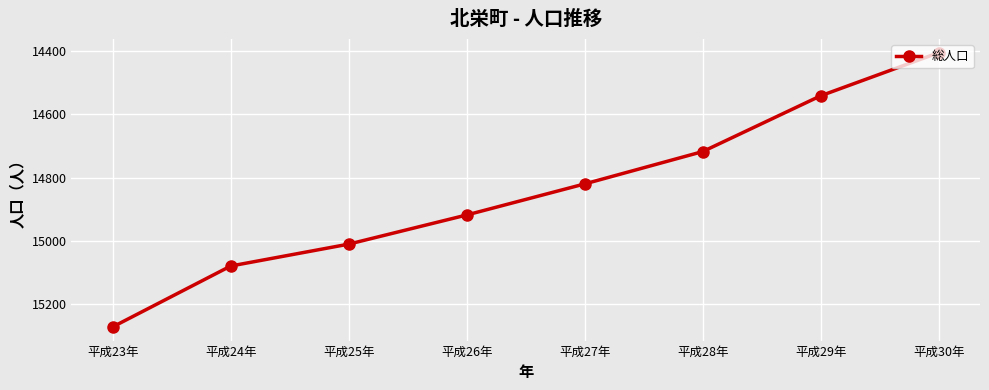

What position from the left is 平成26年?

4